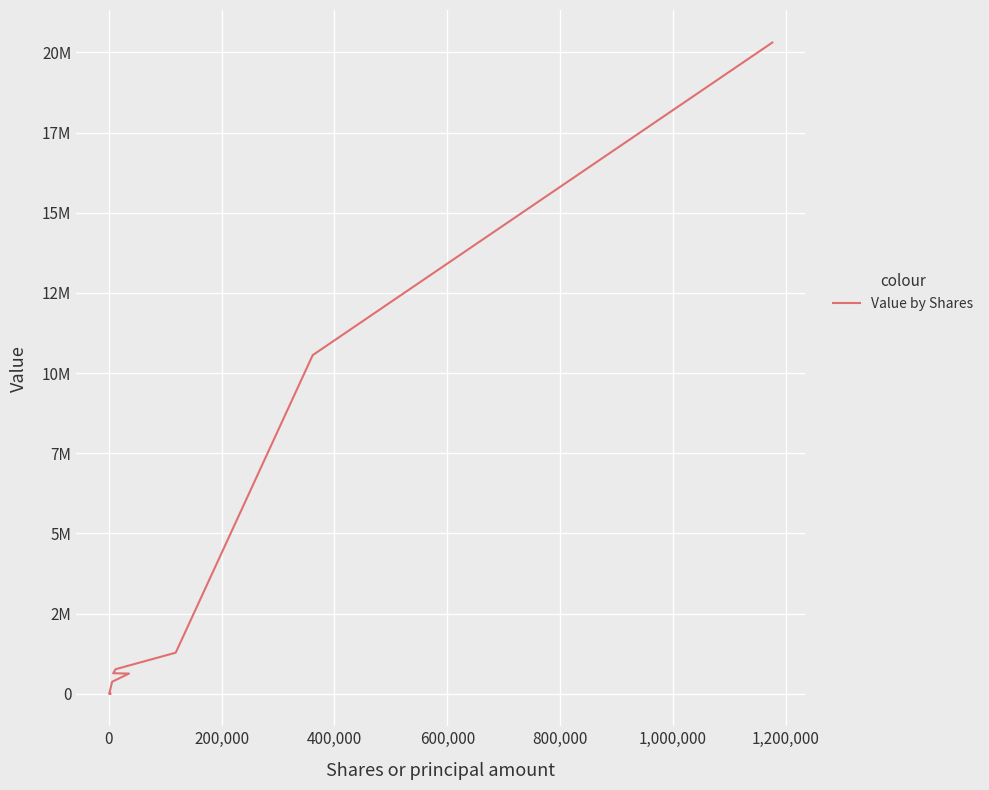

The value at 800,000 is 341001. True or false?

False